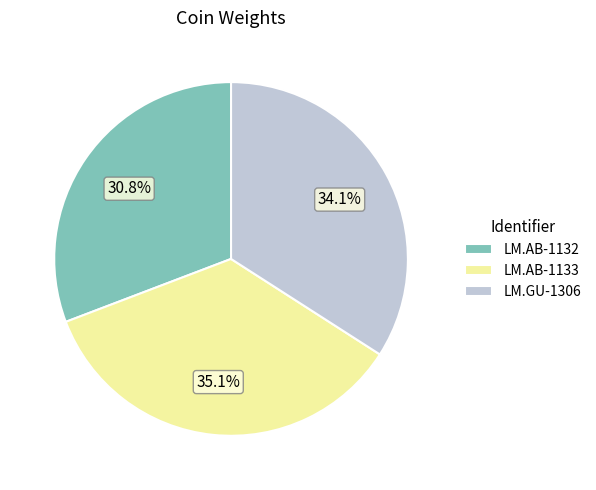

Is it true that LM.AB-1133 is 21% of the pie?

False